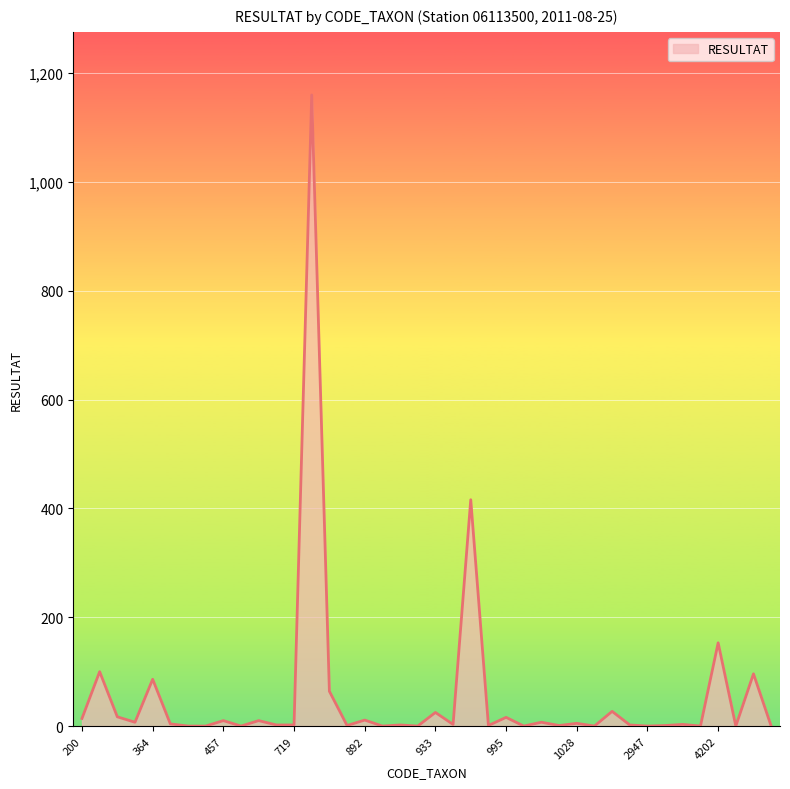

What is the greatest value displayed?

1160